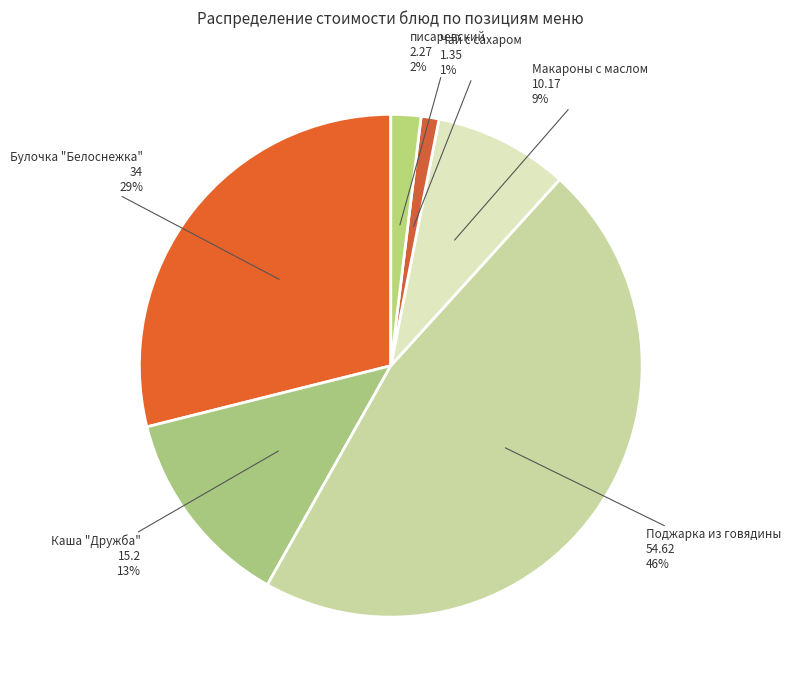

How many slices are in this pie chart?

6